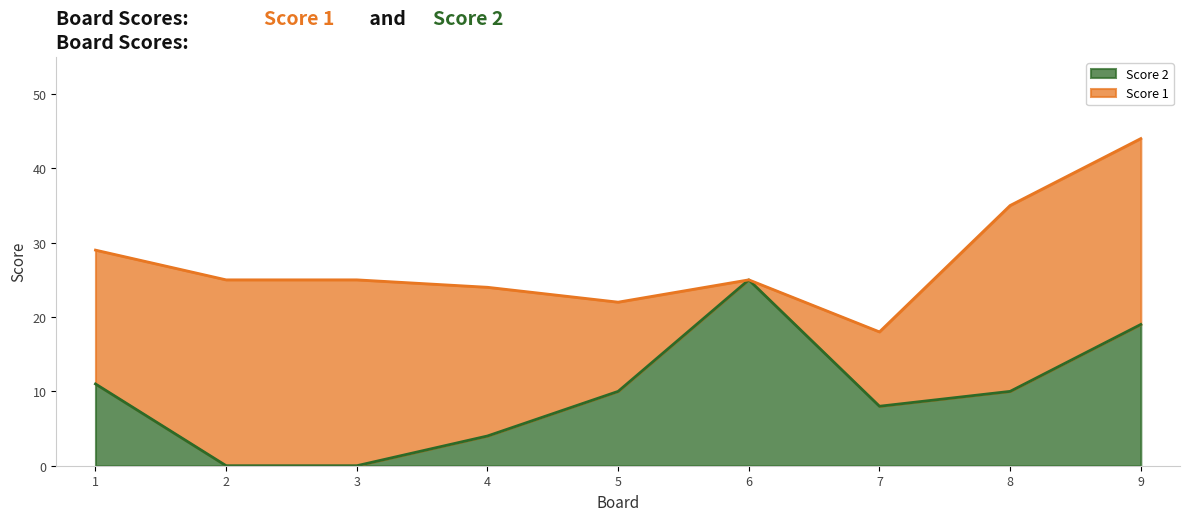

Reading right to left, what are all the values shown in this chart?

9=19	8=10	7=8	6=25	5=10	4=4	3=0	2=0	1=11